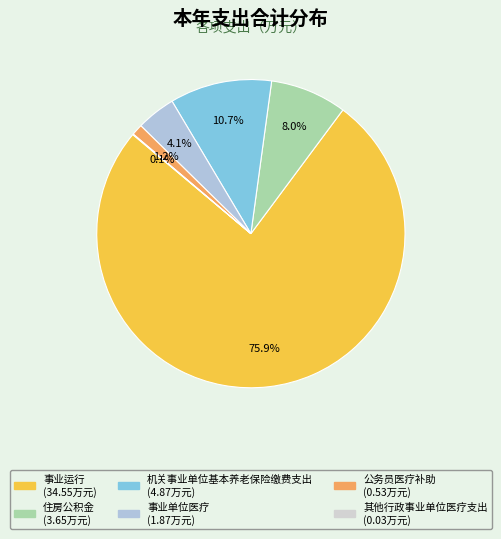

Does 机关事业单位基本养老保险缴费支出 account for over 50% of the chart?

No